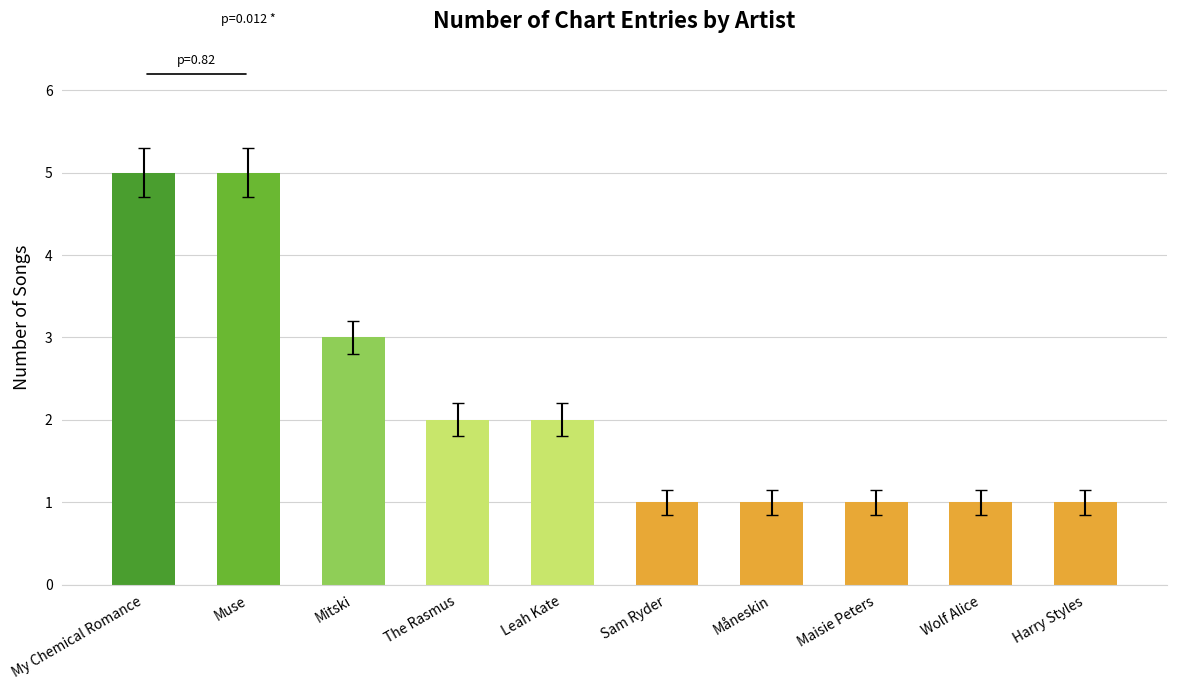

What is the difference between the maximum and minimum values?

4